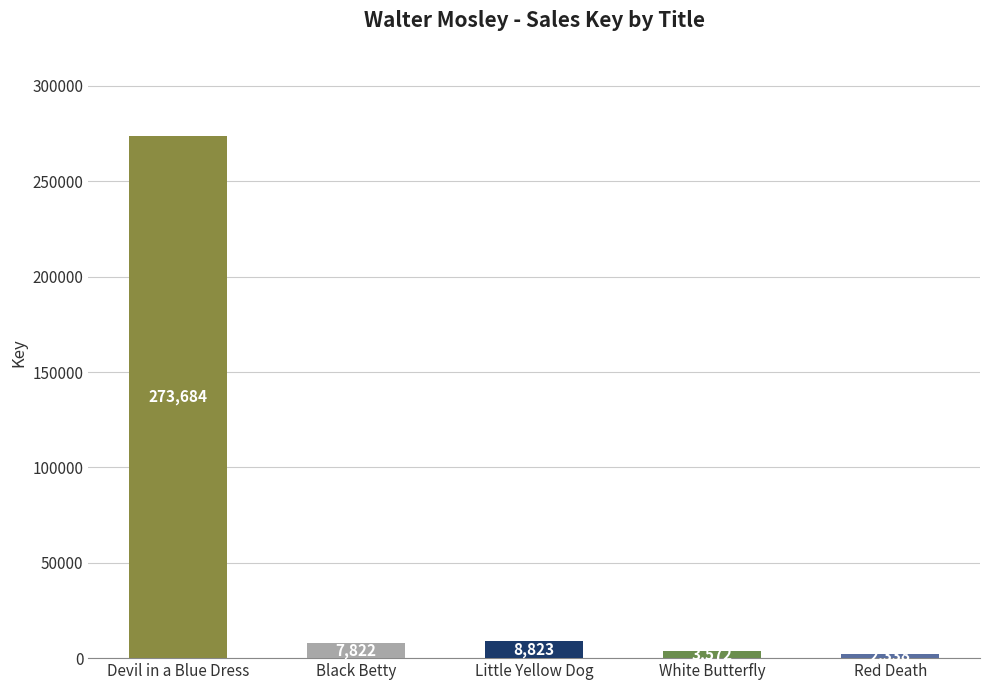

Reading left to right, extract all data points from this chart.

273684	7822	8823	3572	2338